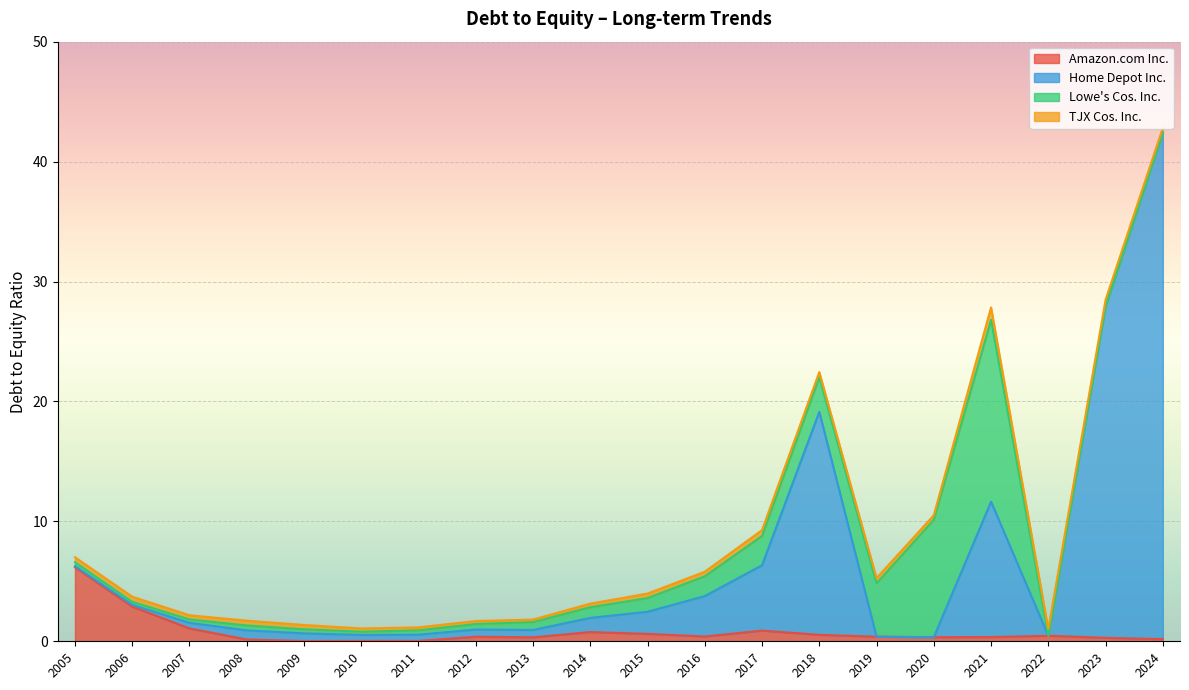

Rank the series at 2021 from highest to lowest value.

Lowe's Cos. Inc., Home Depot Inc., TJX Cos. Inc., Amazon.com Inc.